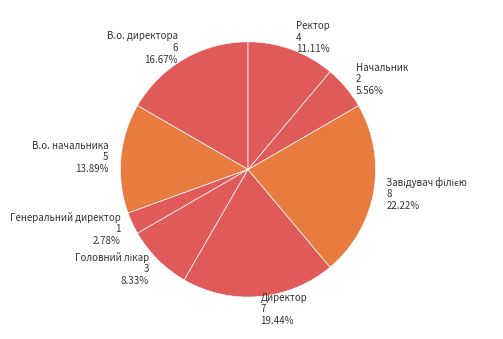

Does Ректор account for over 50% of the chart?

No